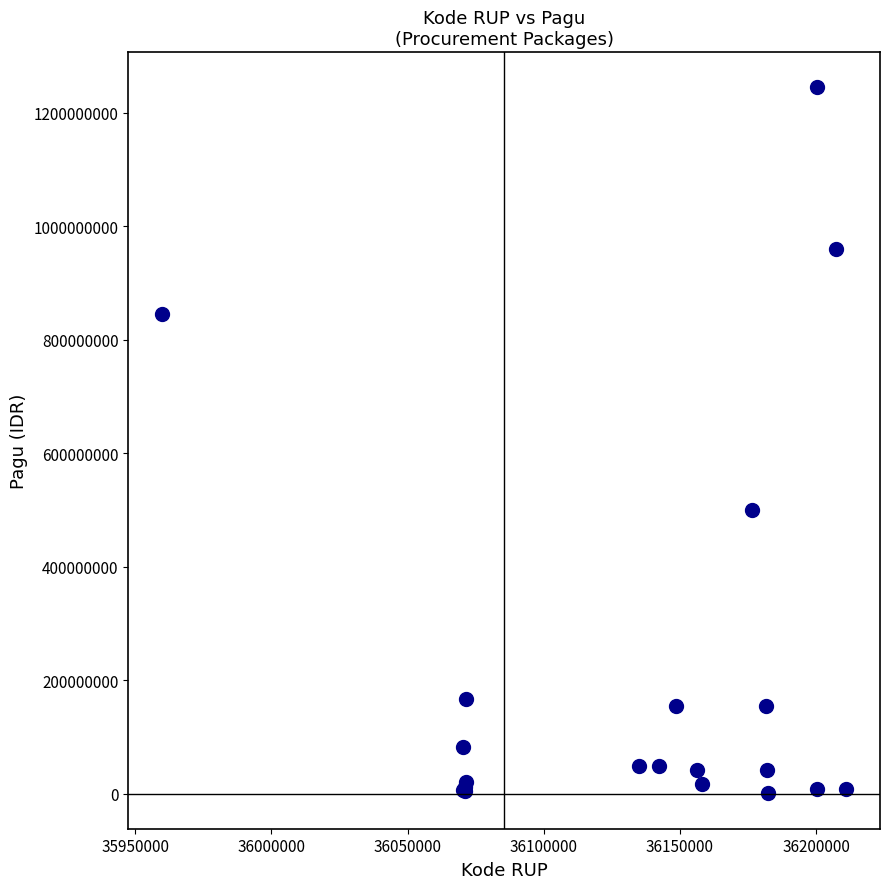

What Y value in the scatter plot is closest to 622840000?

499932000